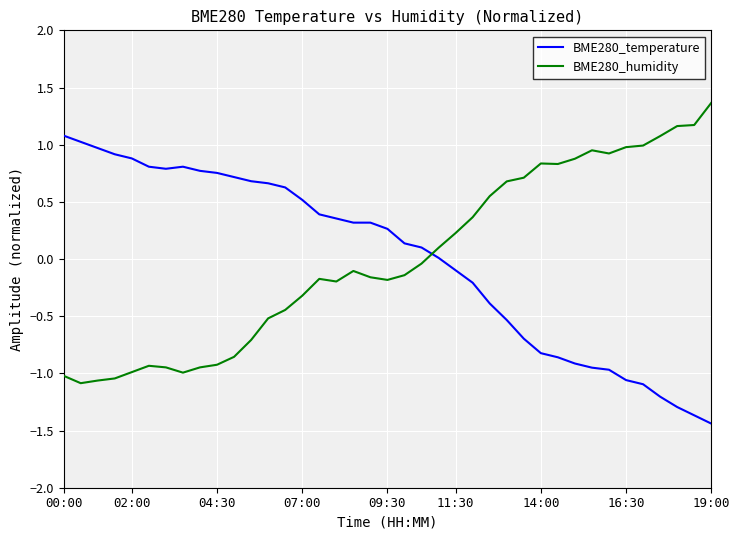

How many categories are shown in the chart?

39